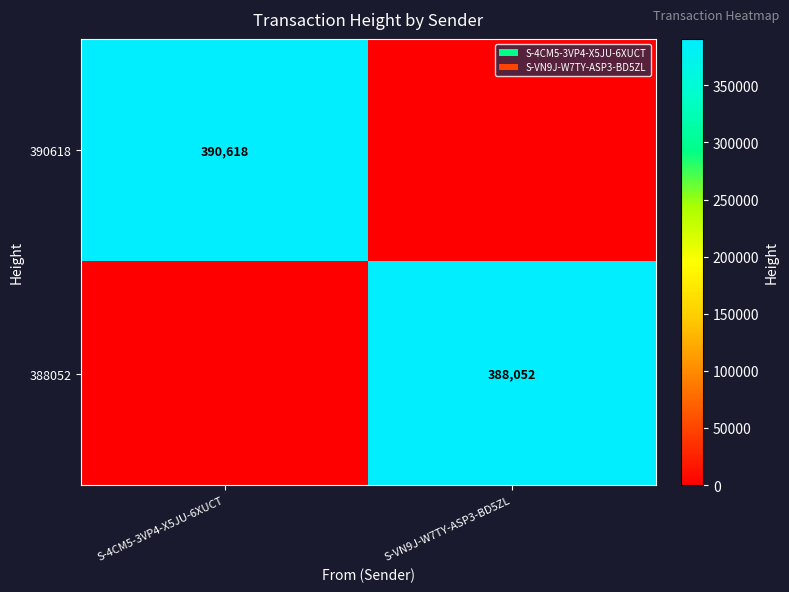

The value of 390618 at S-4CM5-3VP4-X5JU-6XUCT is 555570. True or false?

False